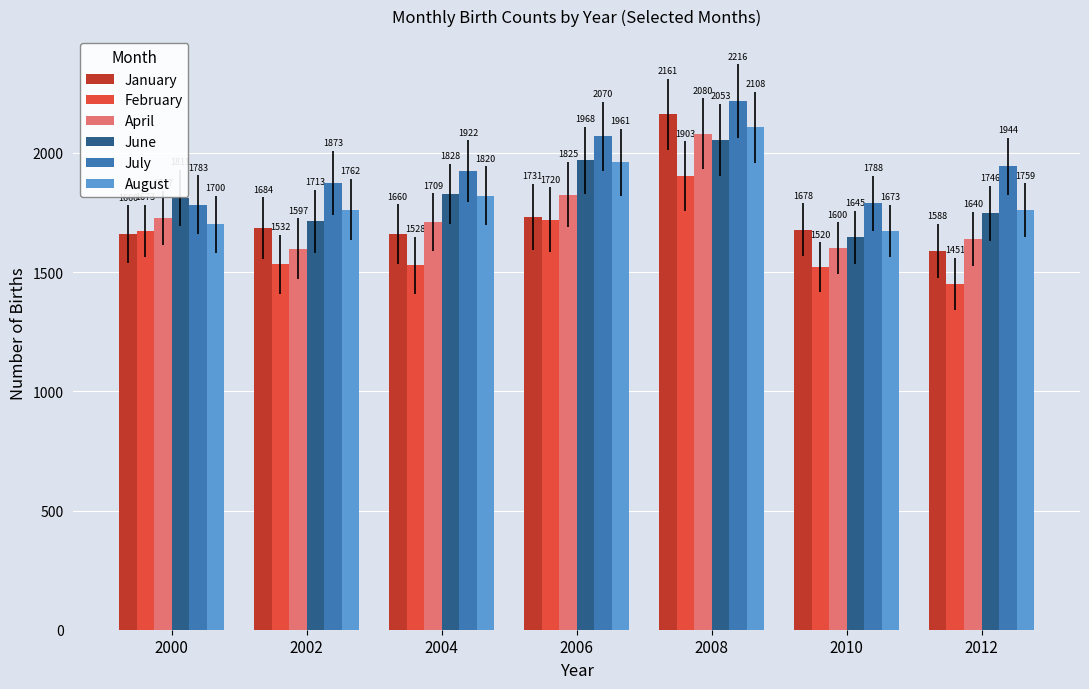

What is the sum of all January values?

12162